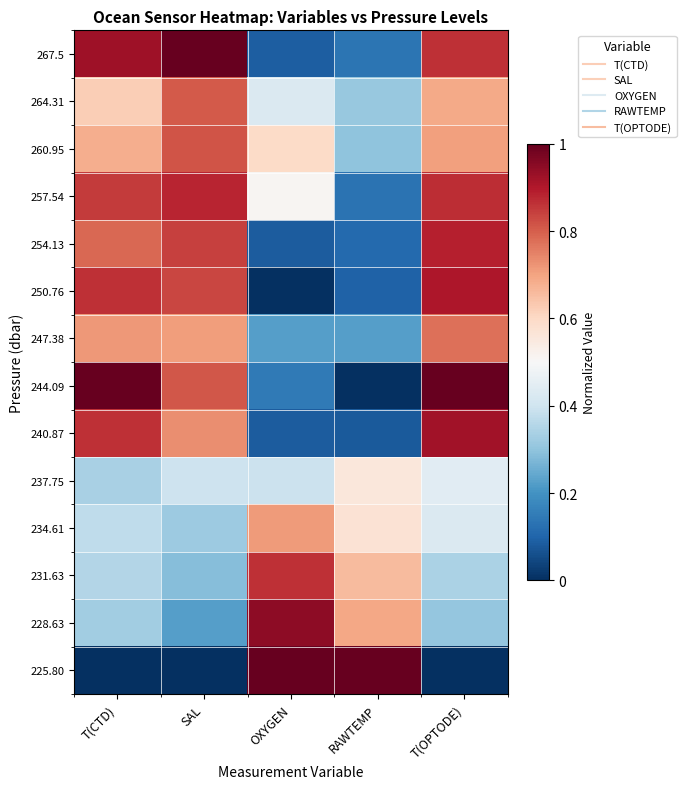

What is the total value across all series at T(CTD)?

8.7